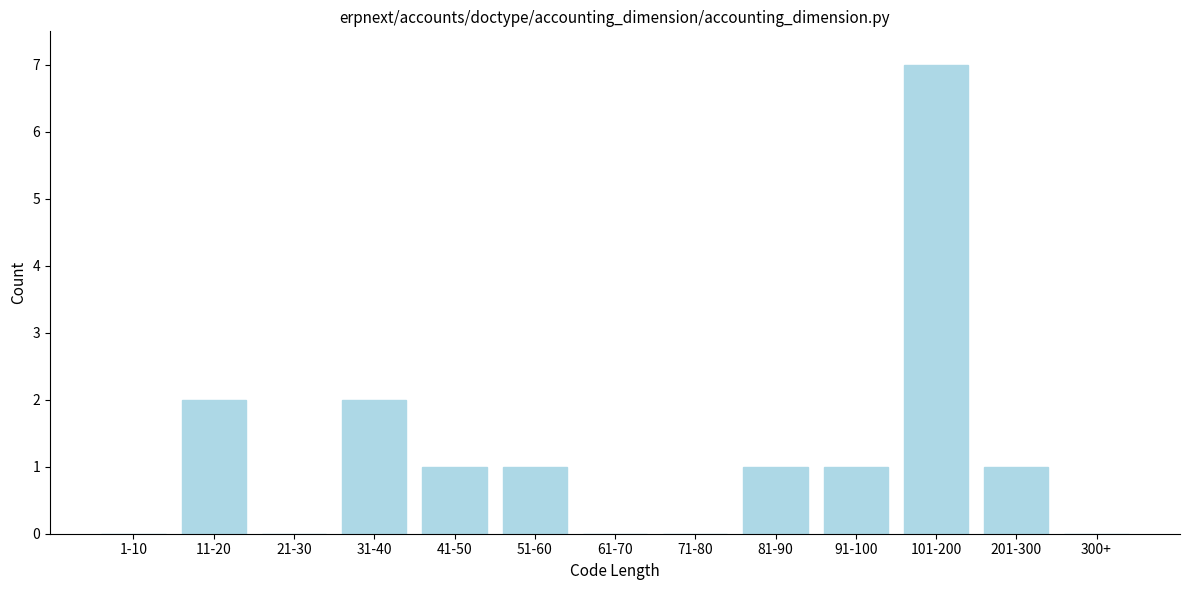

Reading right to left, what are all the values shown in this chart?

300+=0	201-300=1	101-200=7	91-100=1	81-90=1	71-80=0	61-70=0	51-60=1	41-50=1	31-40=2	21-30=0	11-20=2	1-10=0